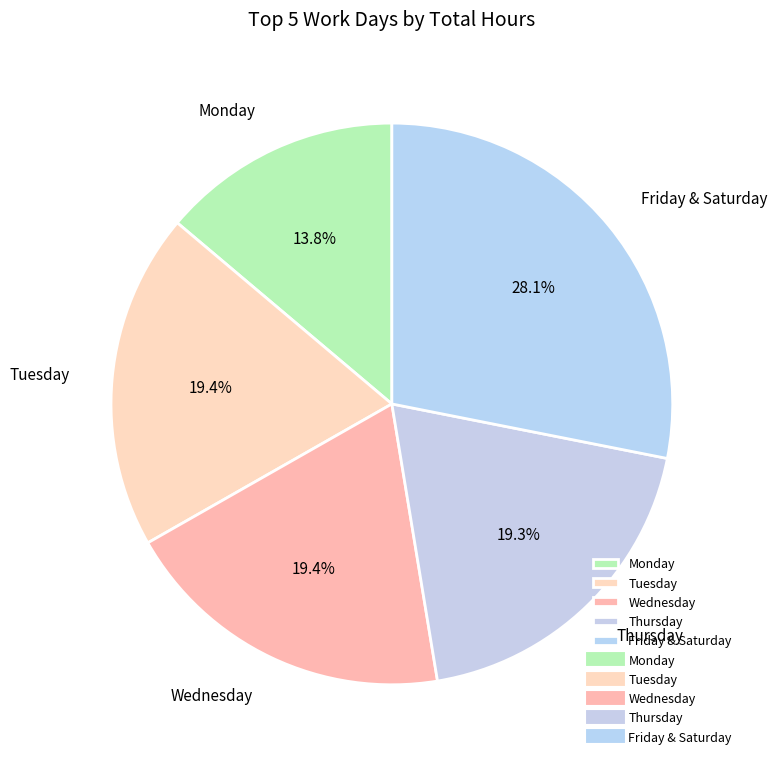

Which has a higher value, Thursday or Monday?

Thursday